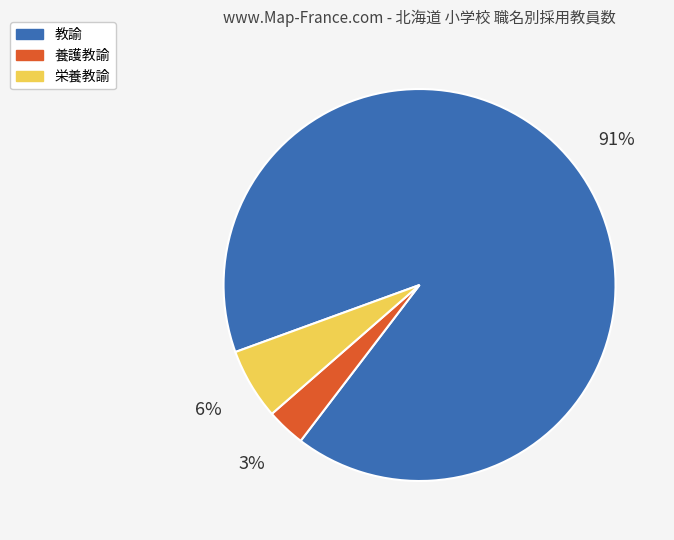

Which category has the smallest portion of the pie?

養護教諭